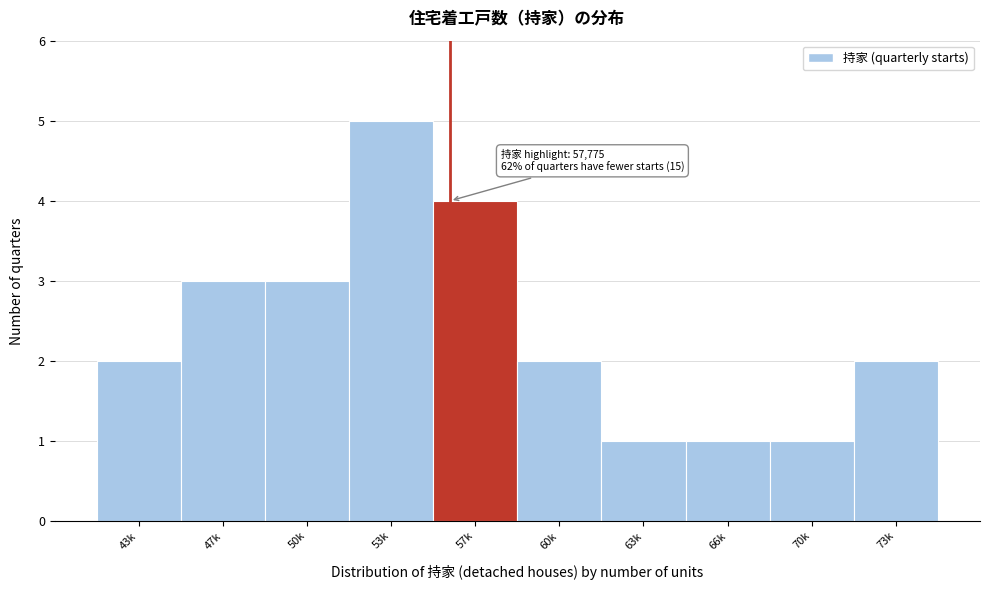

Reading left to right, what are all the values shown in this chart?

43k=2	47k=3	50k=3	53k=5	57k=4	60k=2	63k=1	66k=1	70k=1	73k=2